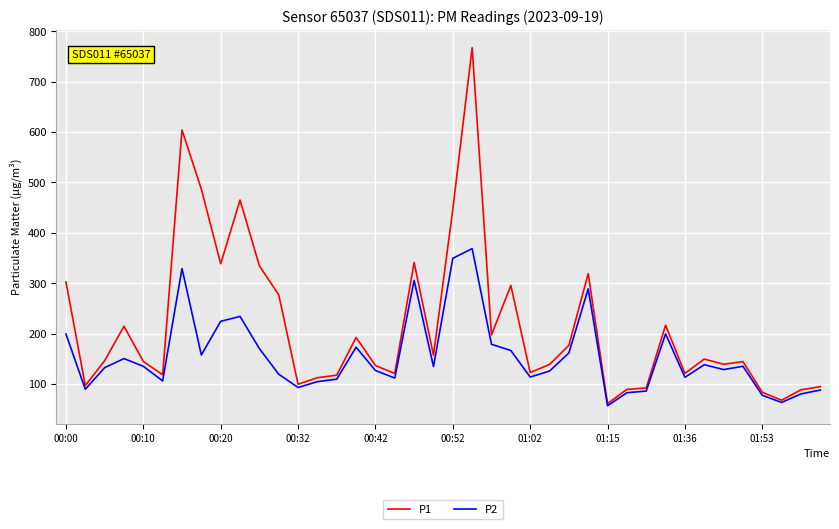

Which series has the largest total across all categories?

P1